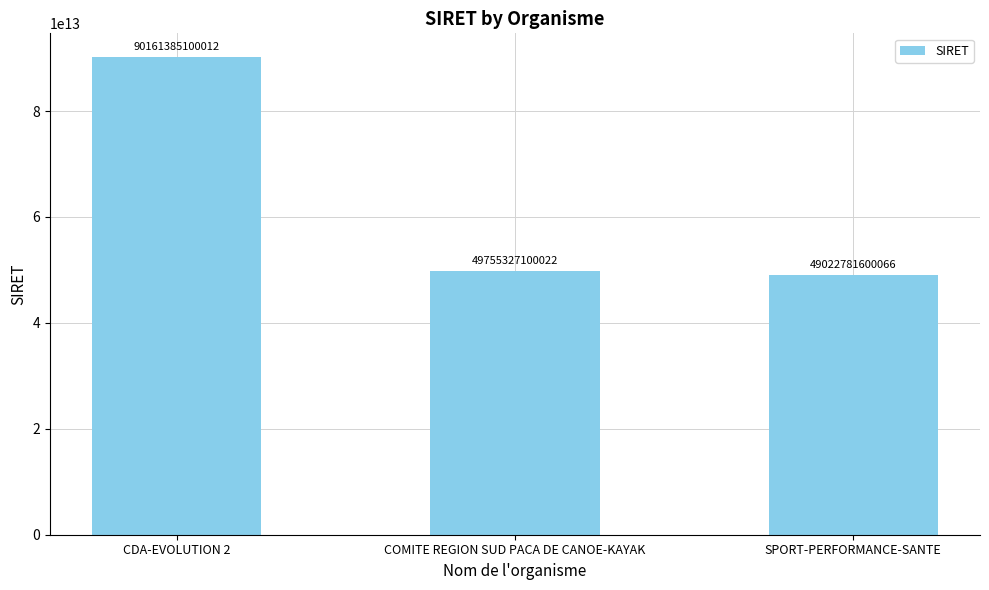

Is it true that the value at SPORT-PERFORMANCE-SANTE is 49022781600066?

True